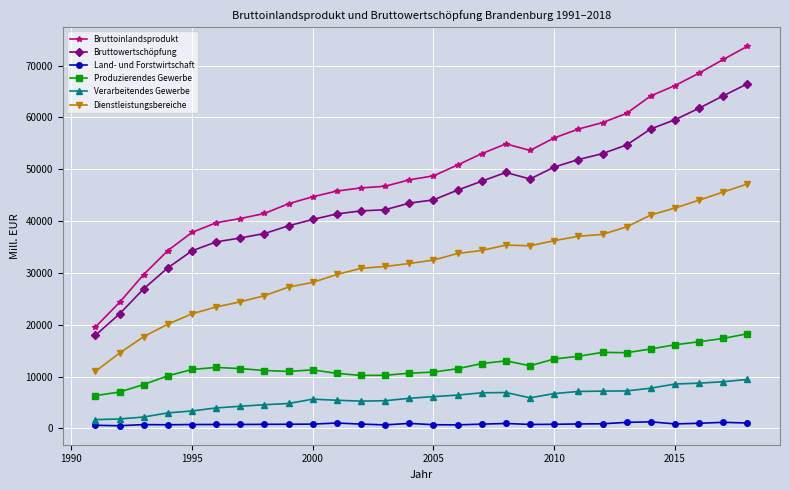

What is the value of the Bruttowertschöpfung point at the 3rd from the left?

26932.0